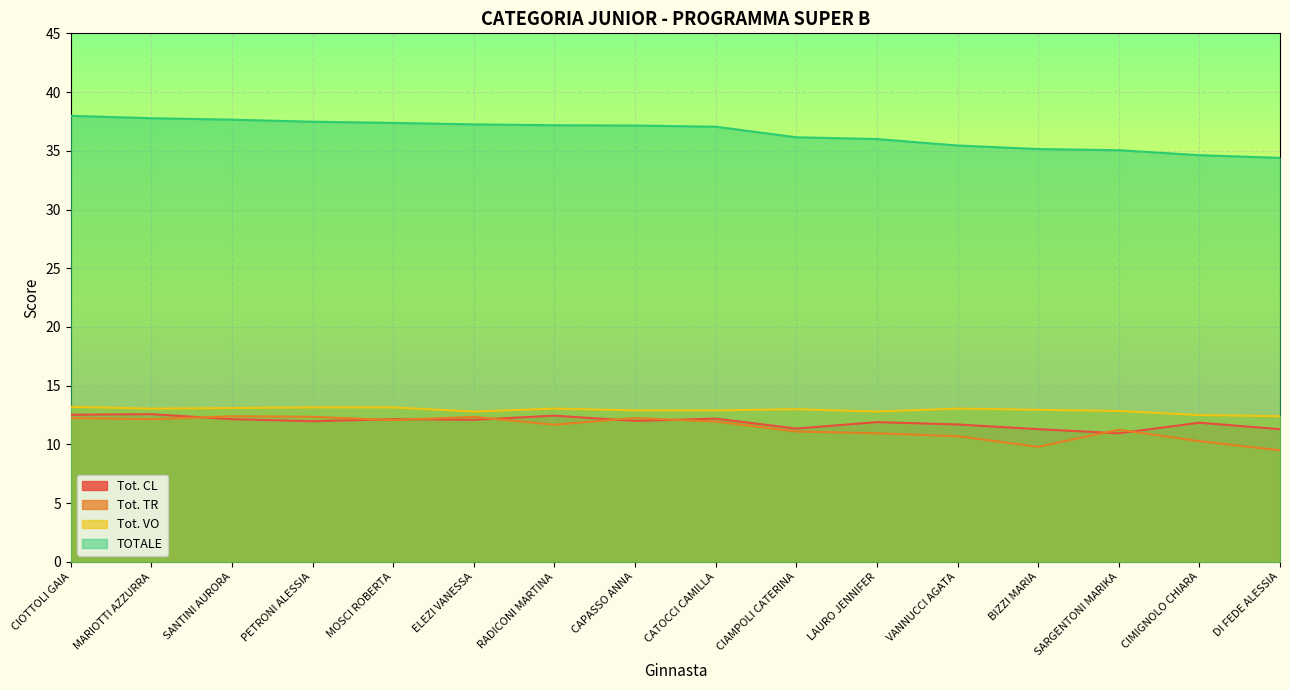

True or false: TOTALE and Tot. CL intersect in this chart.

False